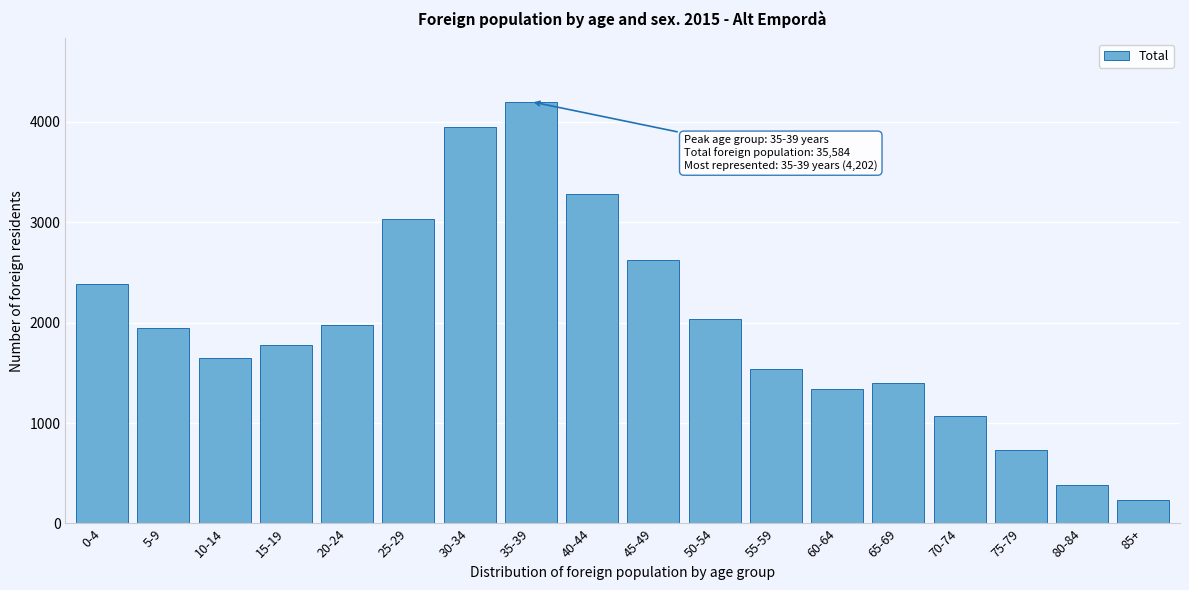

Reading right to left, what are all the values shown in this chart?

85+=234	80-84=380	75-79=737	70-74=1073	65-69=1397	60-64=1343	55-59=1540	50-54=2039	45-49=2626	40-44=3283	35-39=4202	30-34=3946	25-29=3036	20-24=1978	15-19=1783	10-14=1646	5-9=1951	0-4=2390